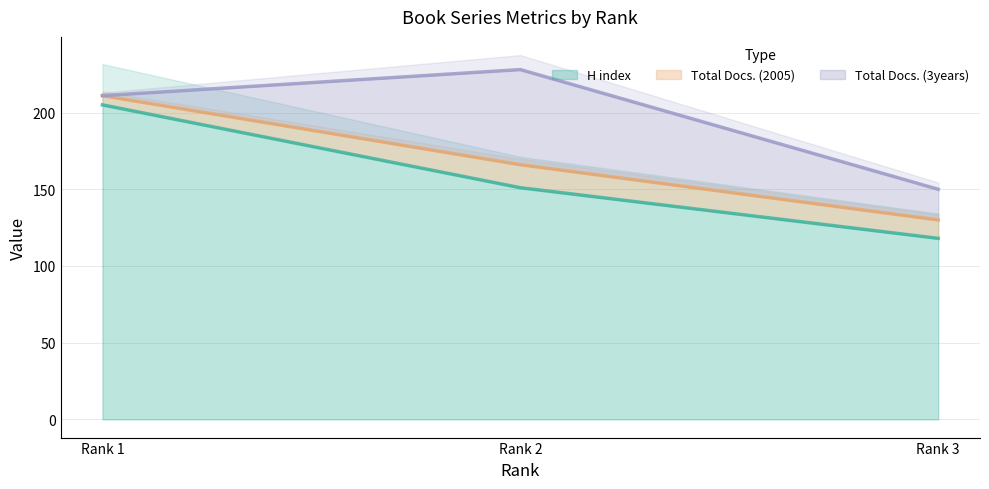

At which label is Total Docs. (3years) closest to 31?

Rank 3